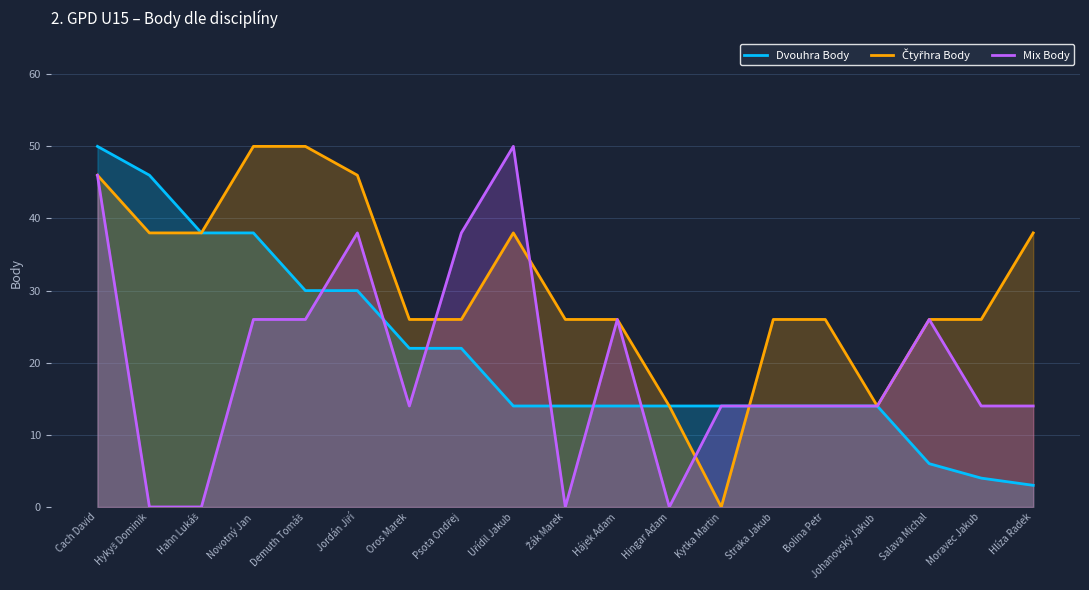

Reading left to right, extract all data points from this chart.

Dvouhra Body: 50	46	38	38	30	30	22	22	14	14	14	14	14	14	14	14	6	4	3
Čtyřhra Body: 46	38	38	50	50	46	26	26	38	26	26	14	0	26	26	14	26	26	38
Mix Body: 46	0	0	26	26	38	14	38	50	0	26	0	14	14	14	14	26	14	14